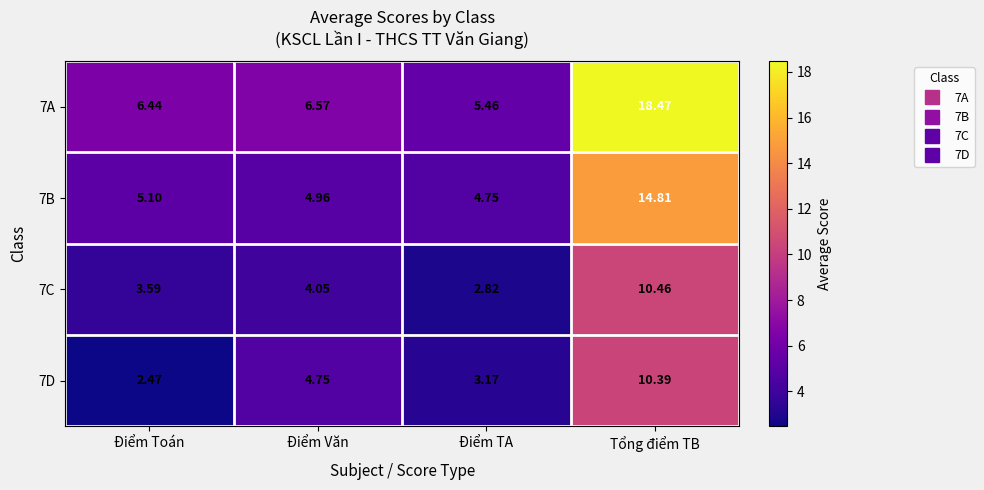

Count the number of data series in this chart.

4